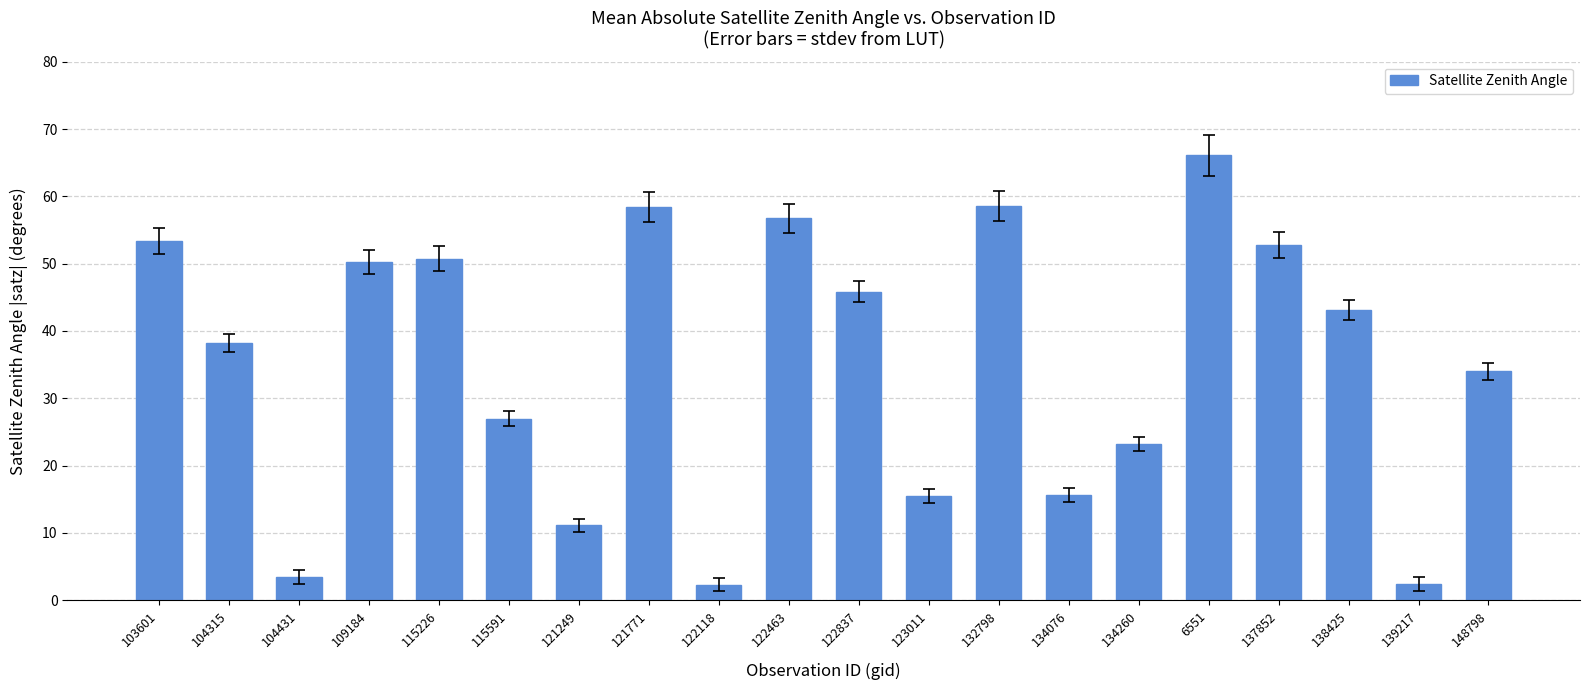

What is the approximate value at 121249?

11.1